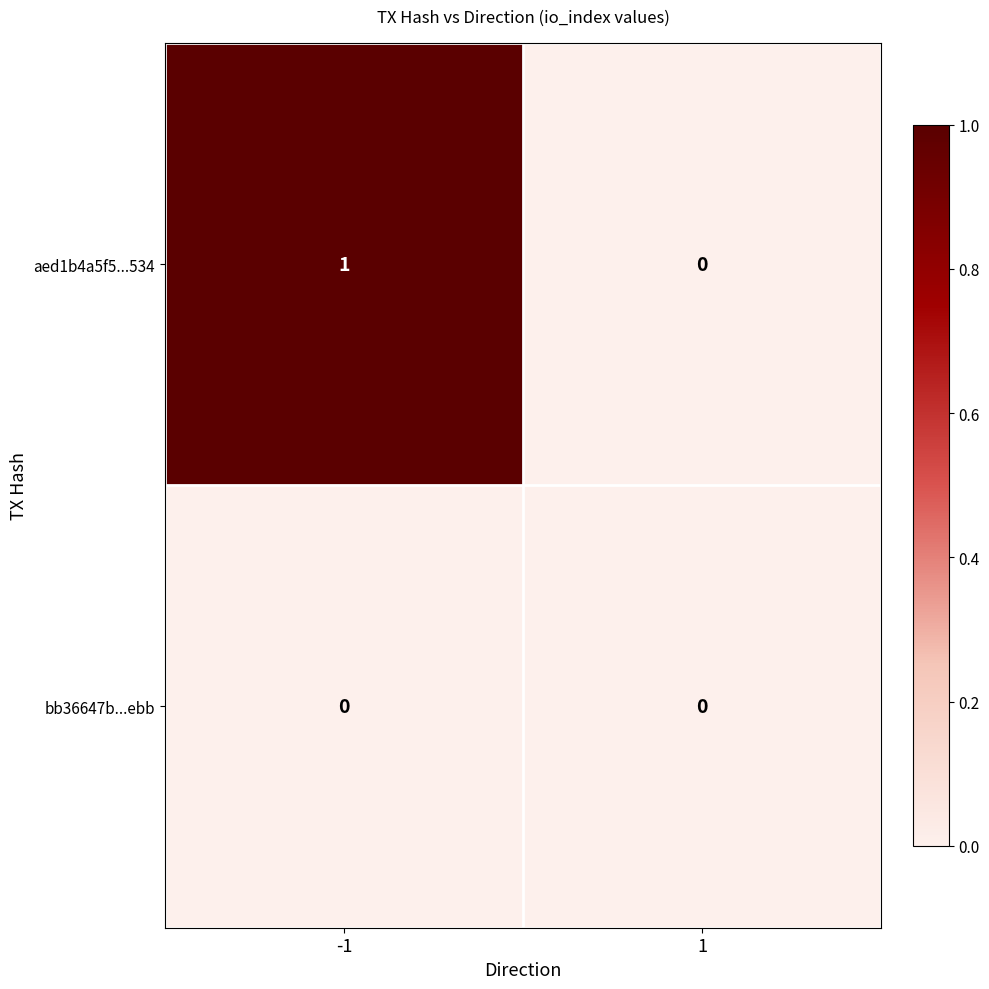

The value of bb36647b...ebb at -1 is 0. True or false?

True